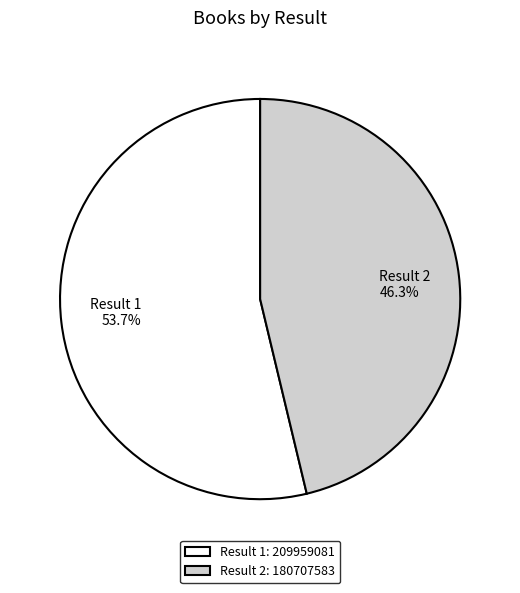

How much of the chart is everything except Result 2?

53.7%